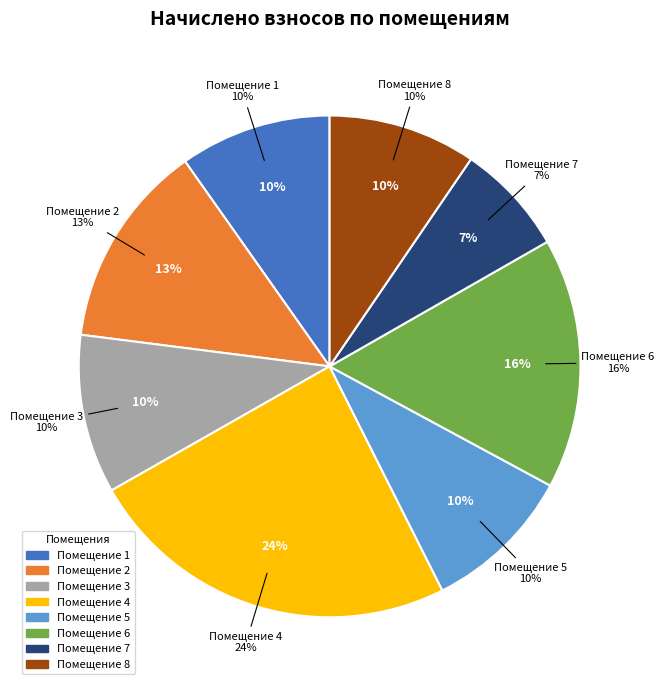

Which has a higher value, 1 or 4?

4